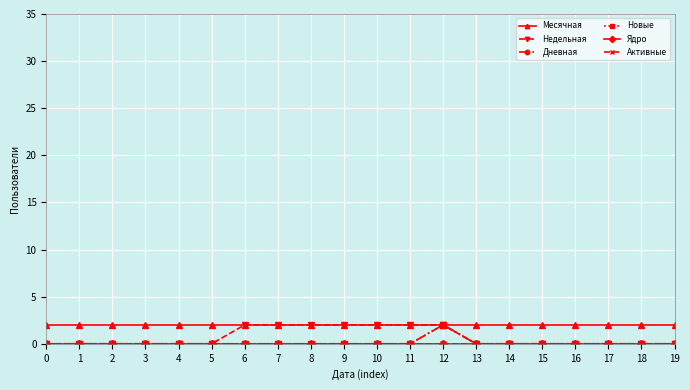

Is the value of Ядро at 18 greater than the value of Дневная at 2?

No